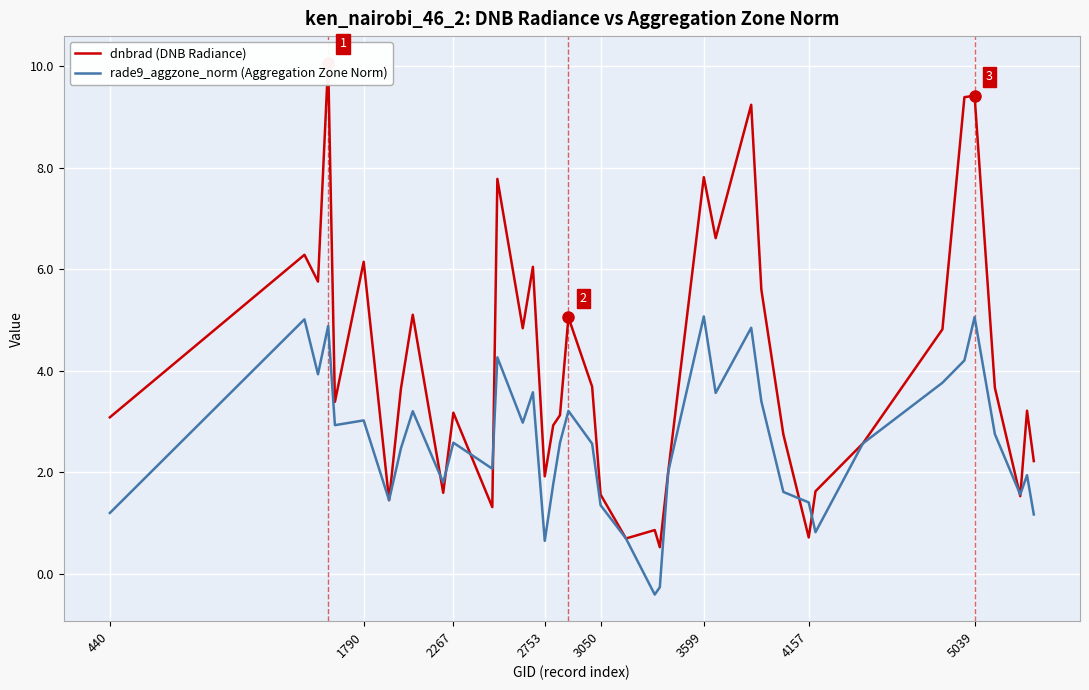

How many lines are shown in the chart?

2